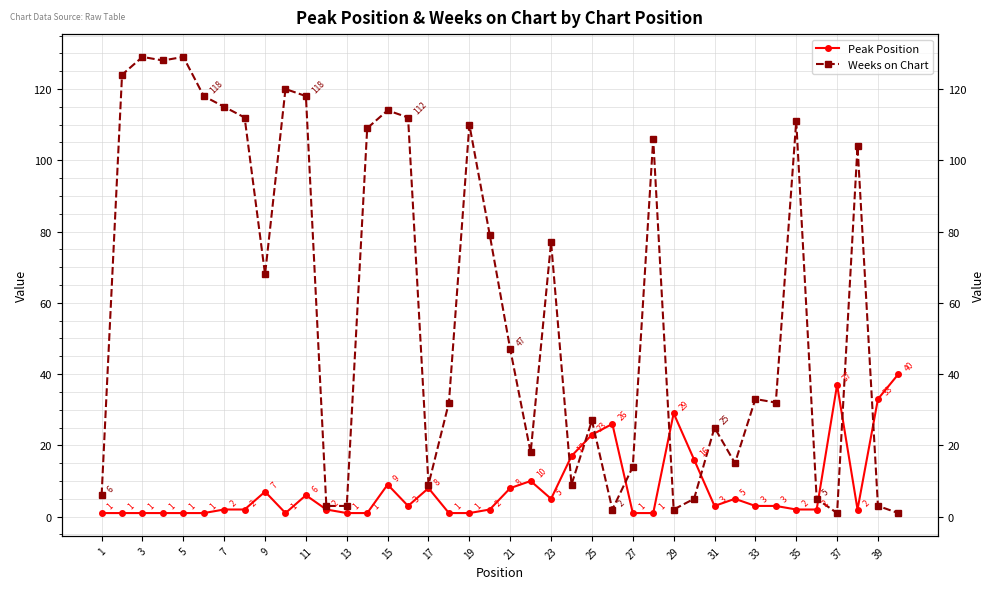

Which label corresponds to the largest value in the chart?

3